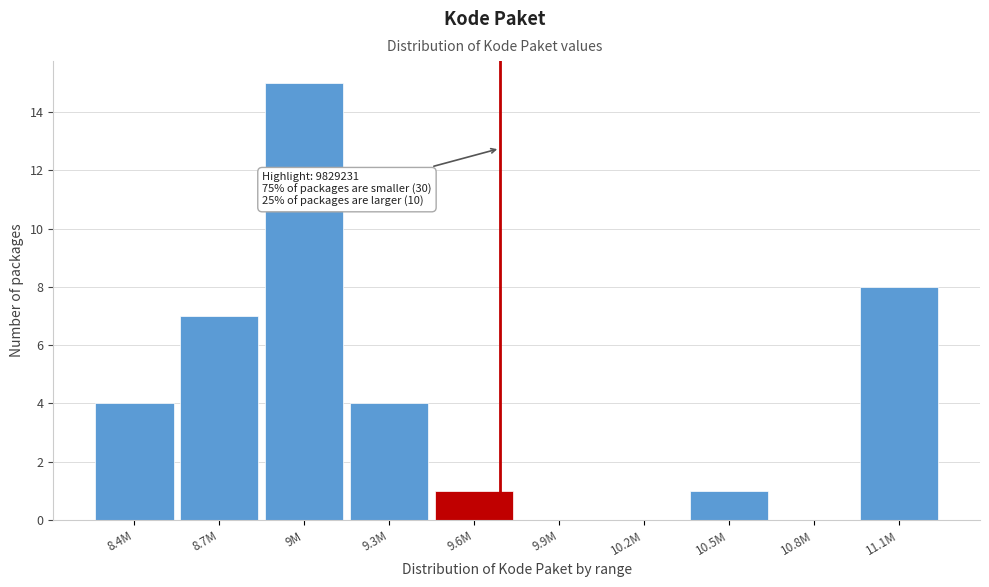

Reading left to right, what are all the values shown in this chart?

8.4M=4	8.7M=7	9M=15	9.3M=4	9.6M=1	9.9M=0	10.2M=0	10.5M=1	10.8M=0	11.1M=8